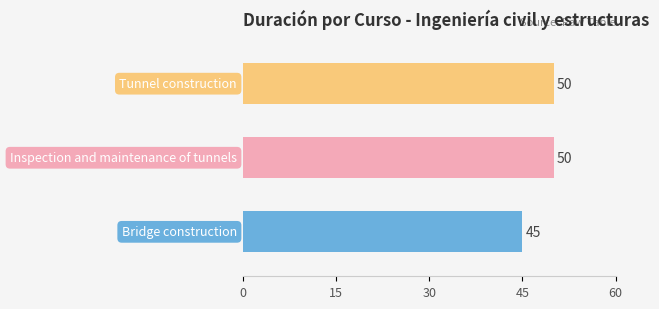

Reading bottom to top, what are all the values shown in this chart?

45	50	50